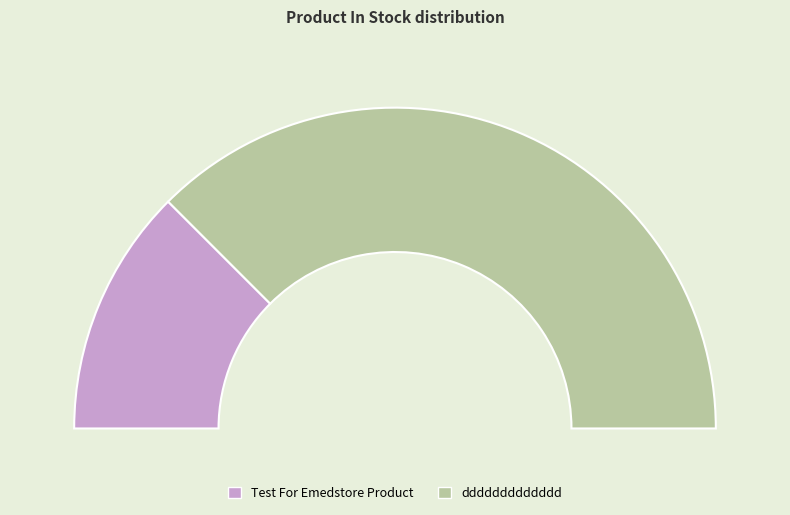

Does ddddddddddddd account for over 50% of the chart?

Yes